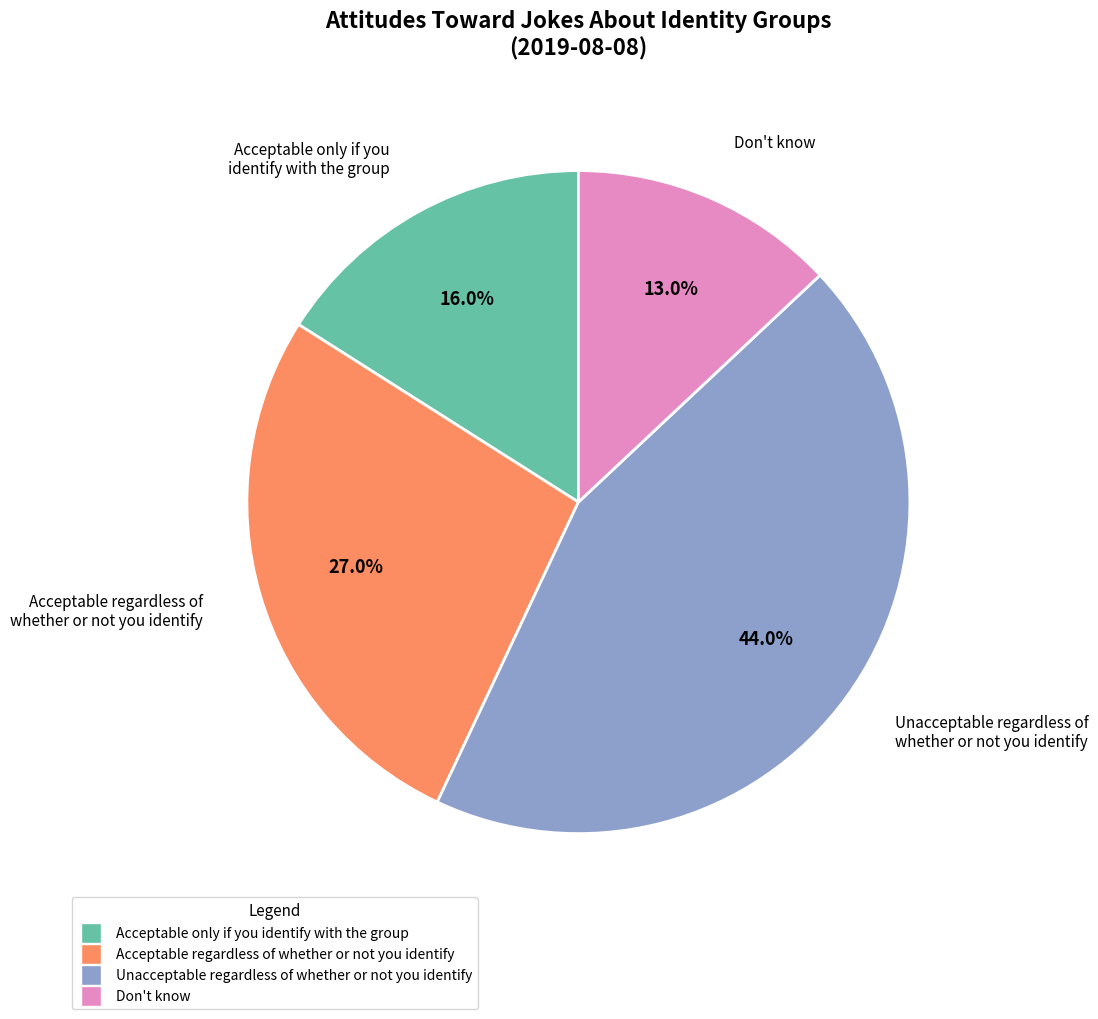

Count the number of slices in the pie.

4